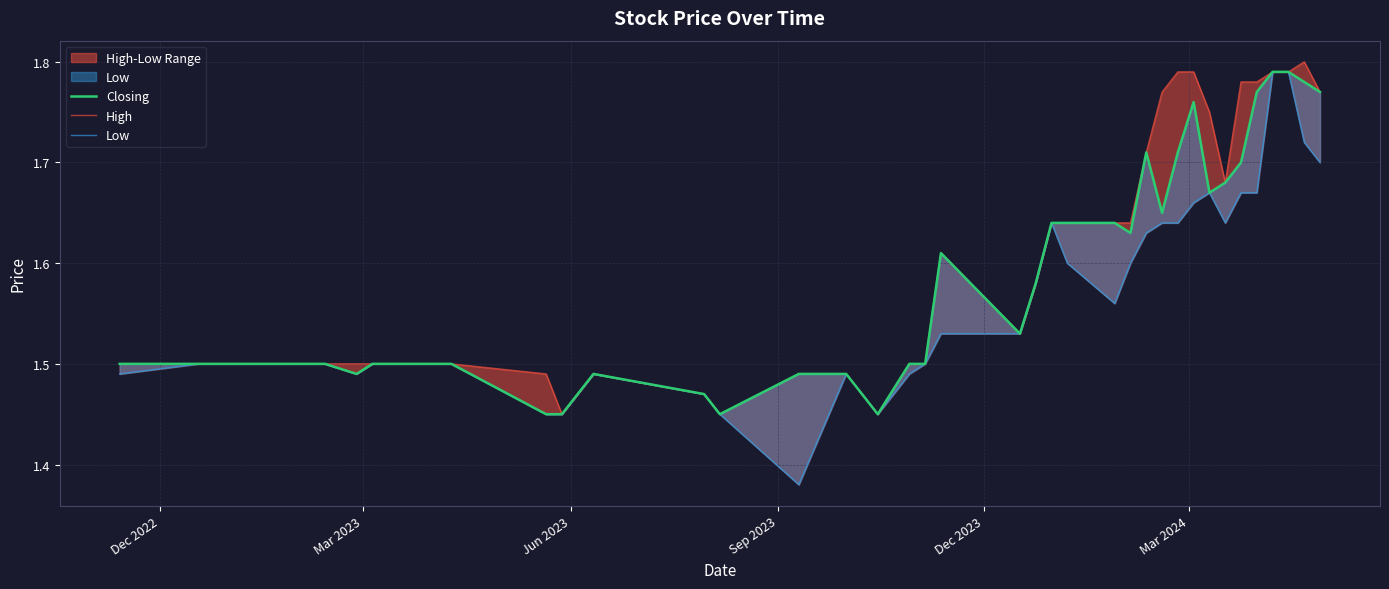

What are all the series names shown in the legend?

Closing, High, Low